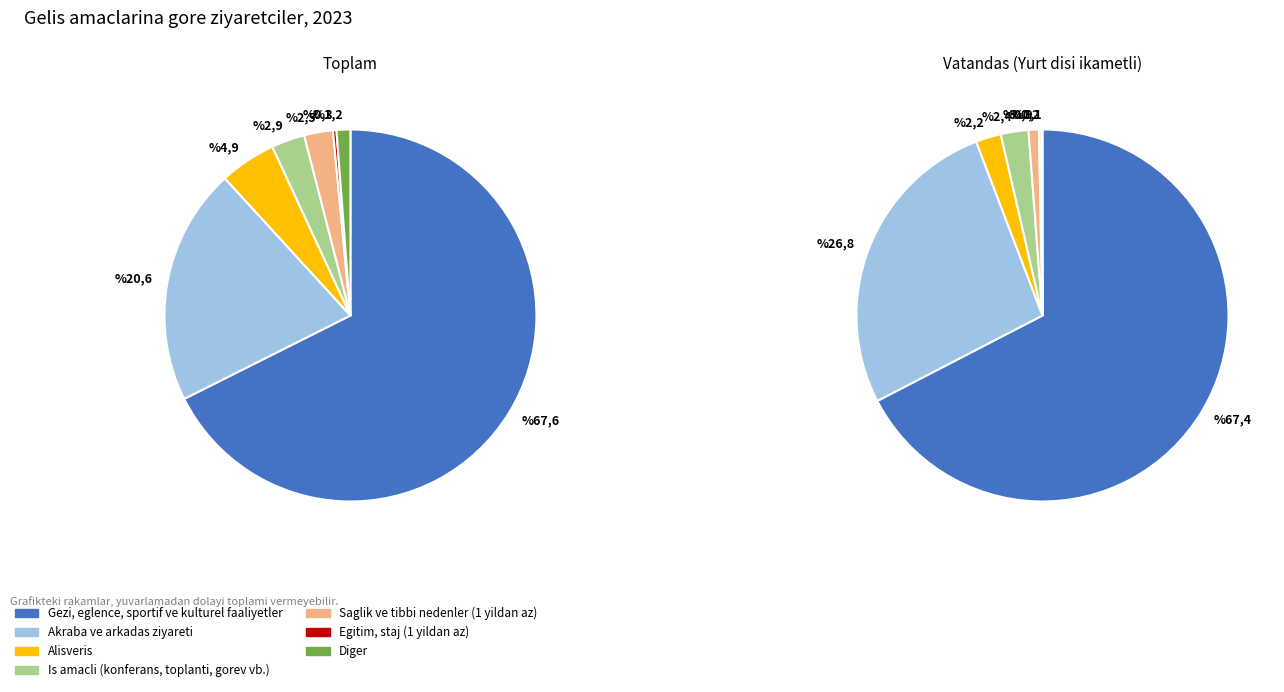

The other slice represents 9% of the pie. True or false?

False